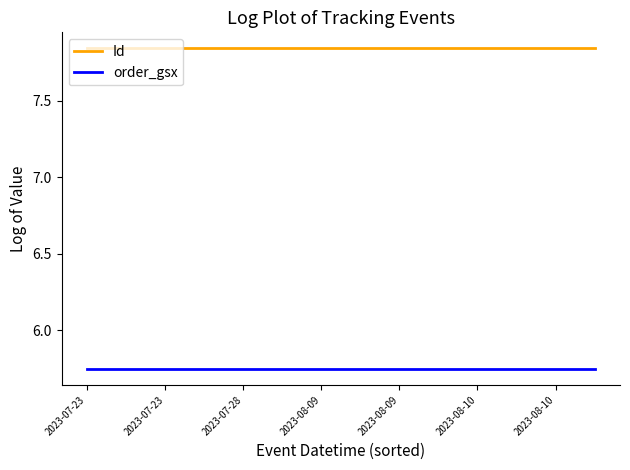

Which series has the largest total across all categories?

Id